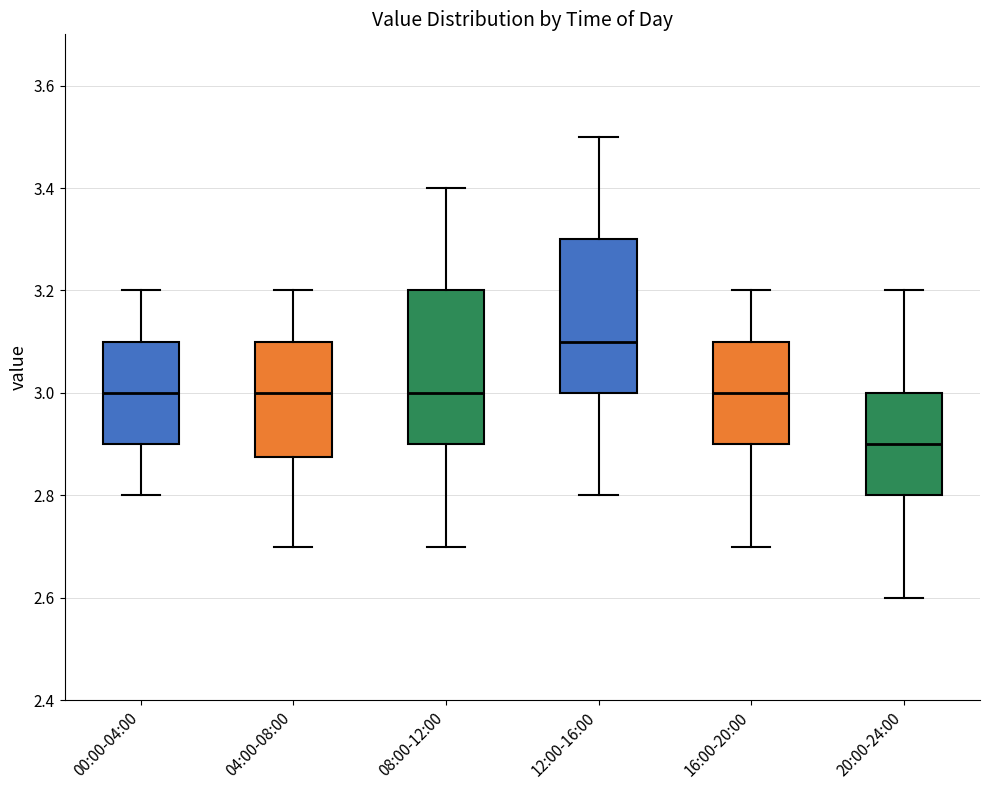

Where does the lower whisker of the box for 00:00-04:00 end on the y-axis? The values are not printed on the chart, so give them approximately, as read against the axis.

2.80